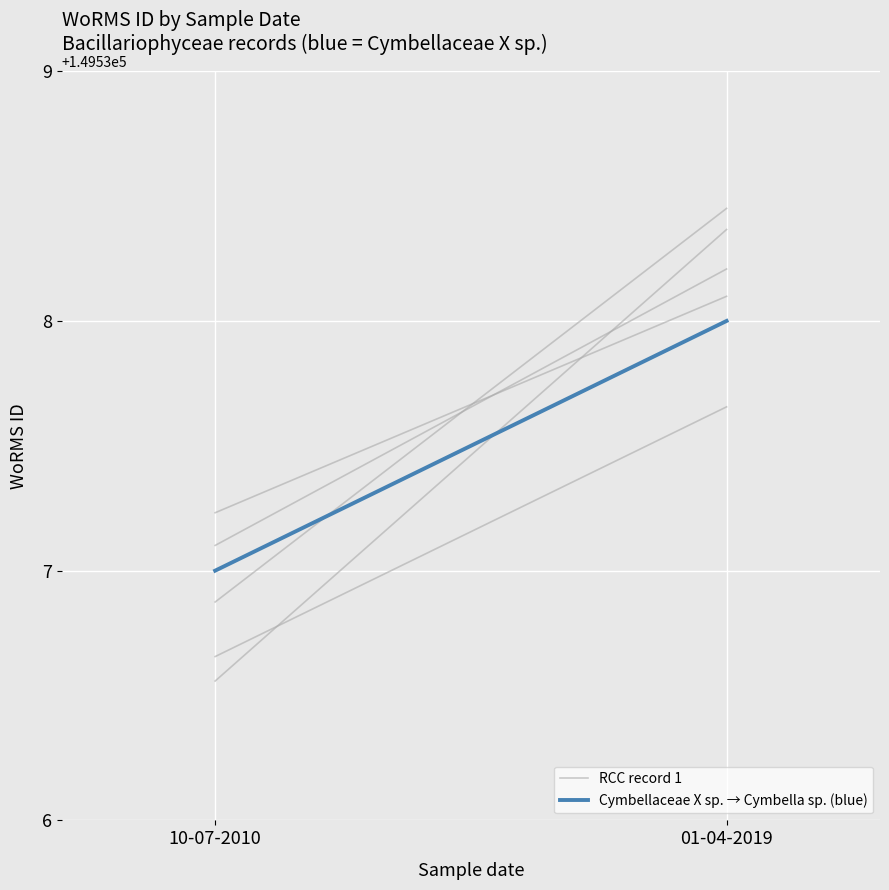

True or false: Cymbellaceae X sp. → Cymbella sp. (blue) has a value of 149537.0 at 10-07-2010.

True